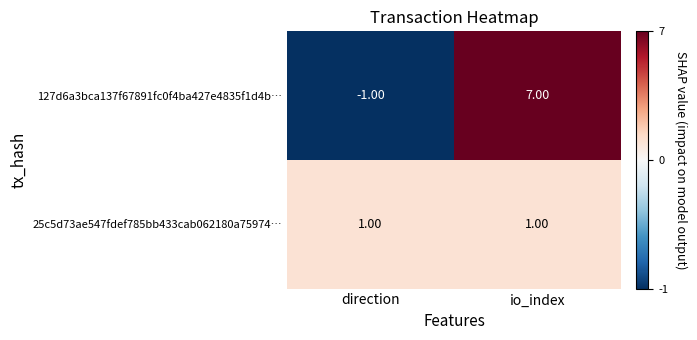

Which series has the largest range (max minus min)?

127d6a3bca137f67891fc0f4ba427e4835f1d4b…